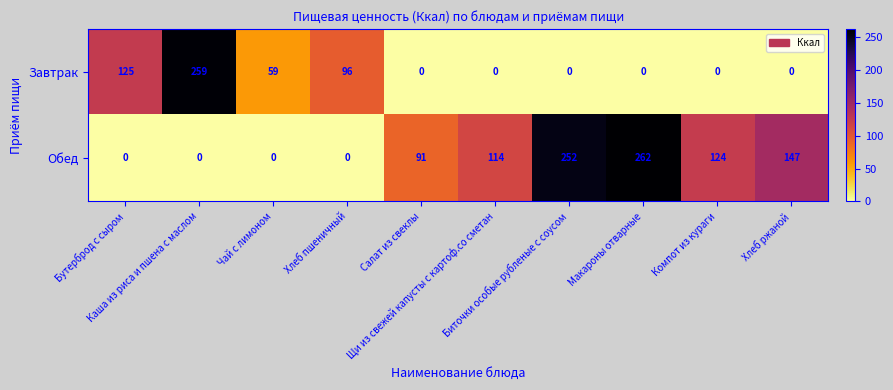

What is the maximum value for Обед?

262